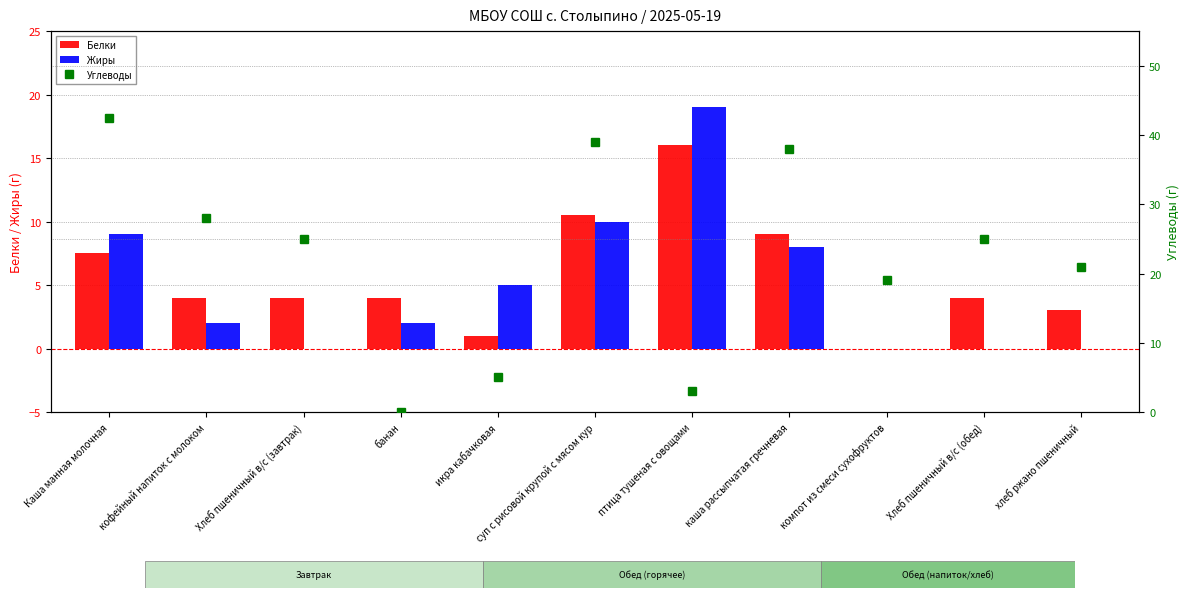

True or false: Белки has a value of 16.0 at птица тушеная с овощами.

True